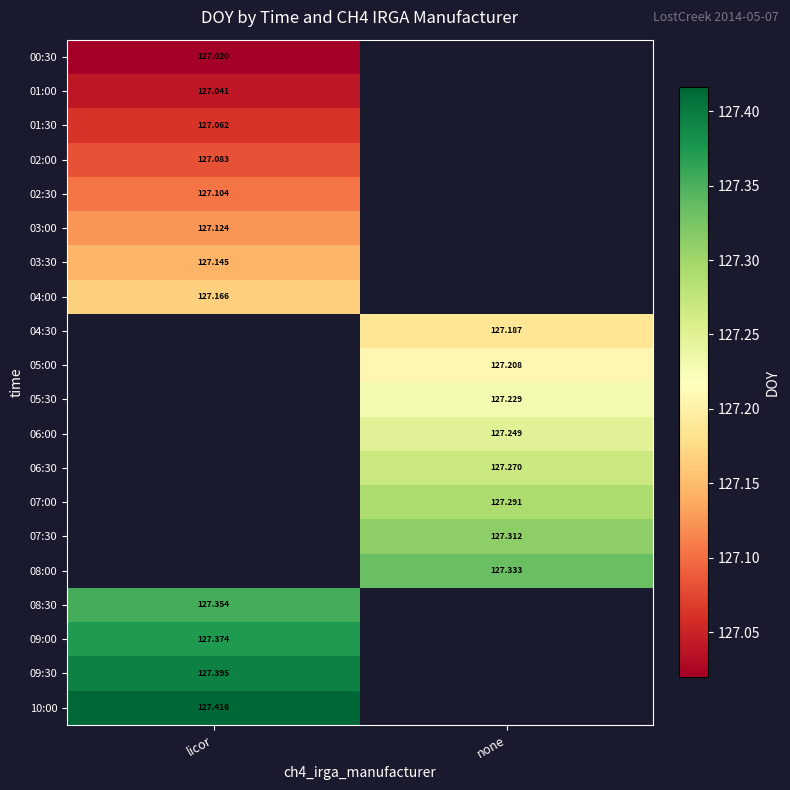

Is the value of 09:00 at licor greater than the value of 01:00 at licor?

Yes